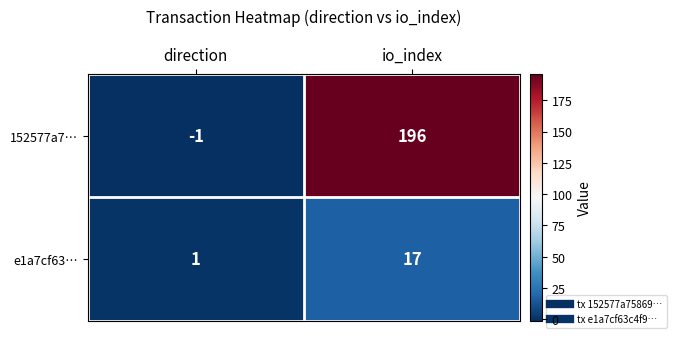

Which series has the largest range (max minus min)?

152577a7…